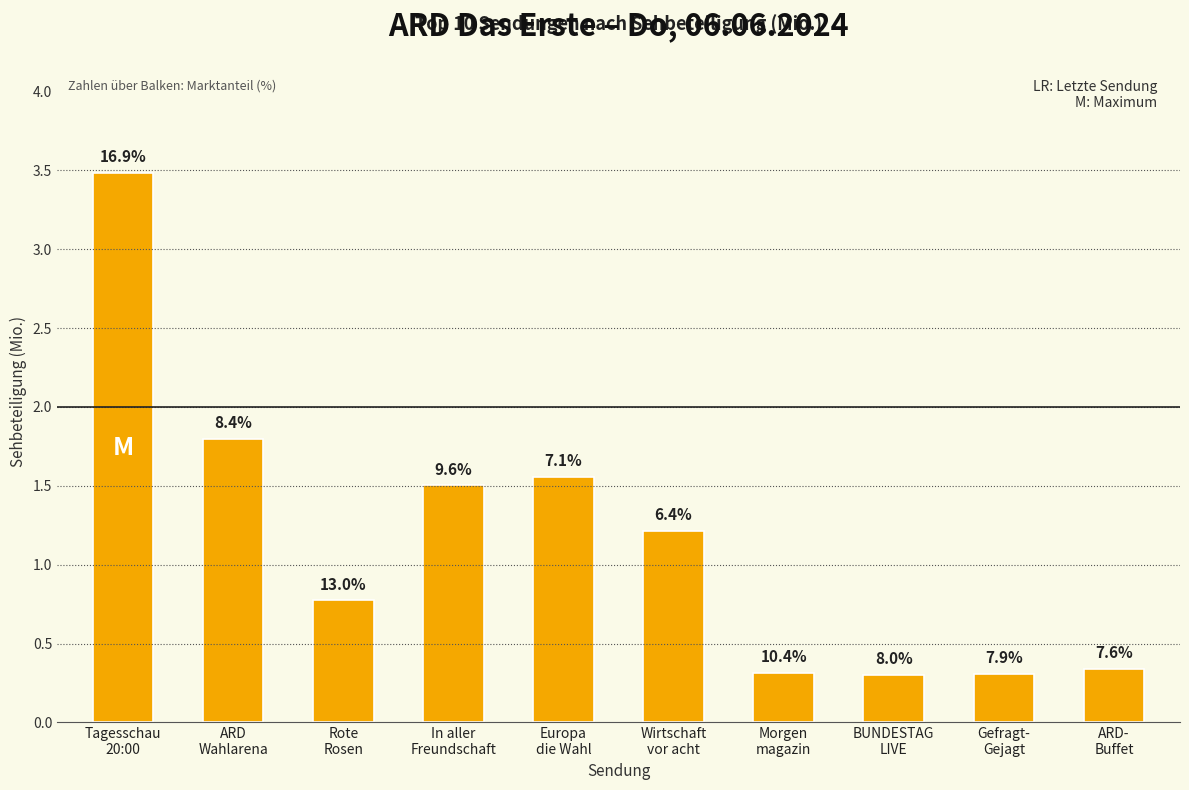

Are the bars horizontal?

No